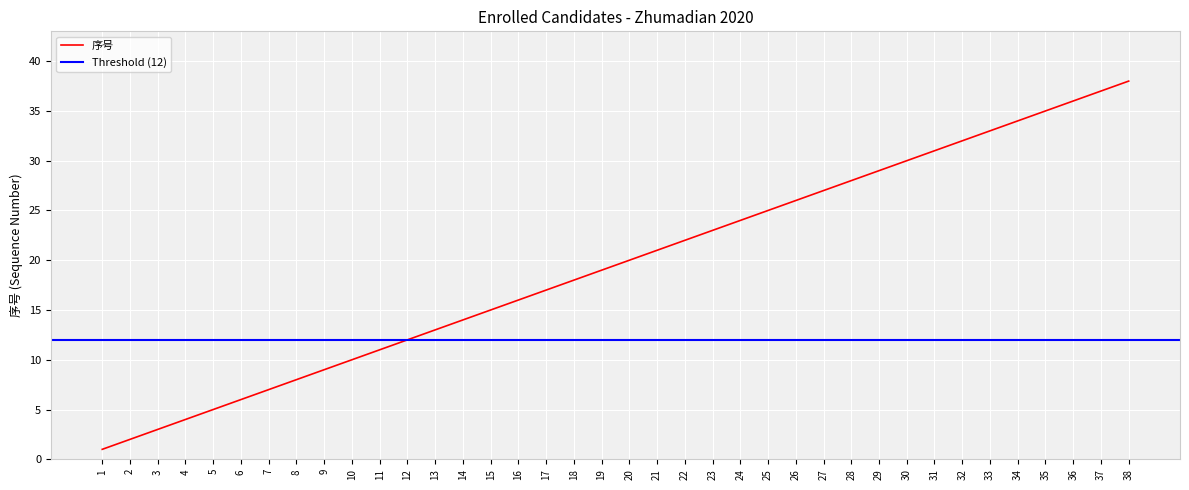

True or false: there are more than 2 points higher than both neighbors.

False